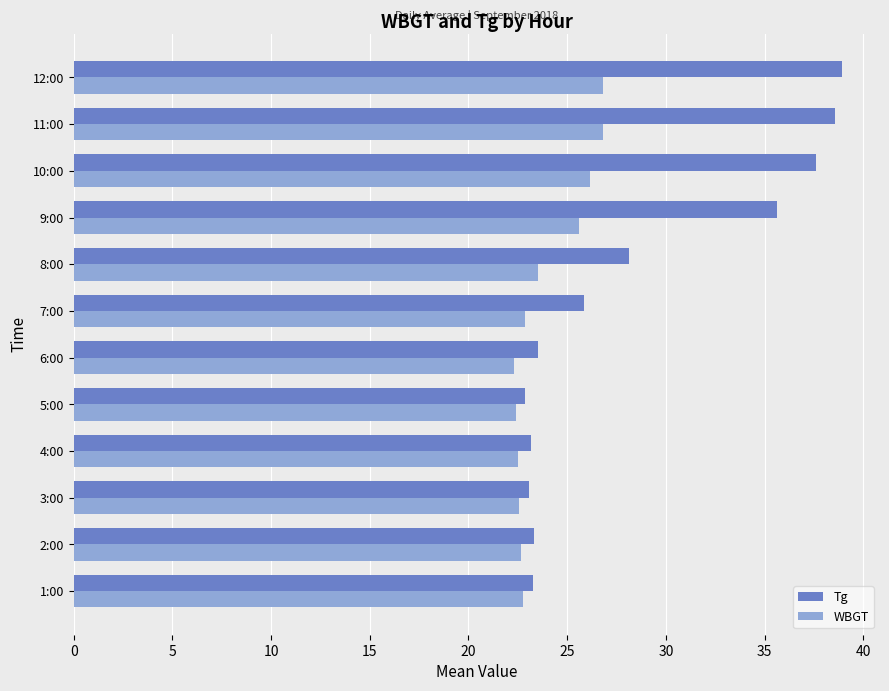

How many categories are shown in the chart?

12